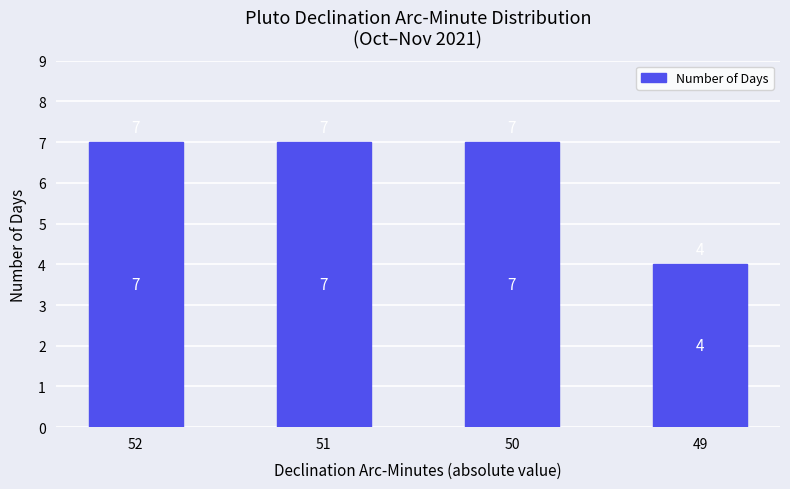

What is the change in value from 52 to 49?

-3